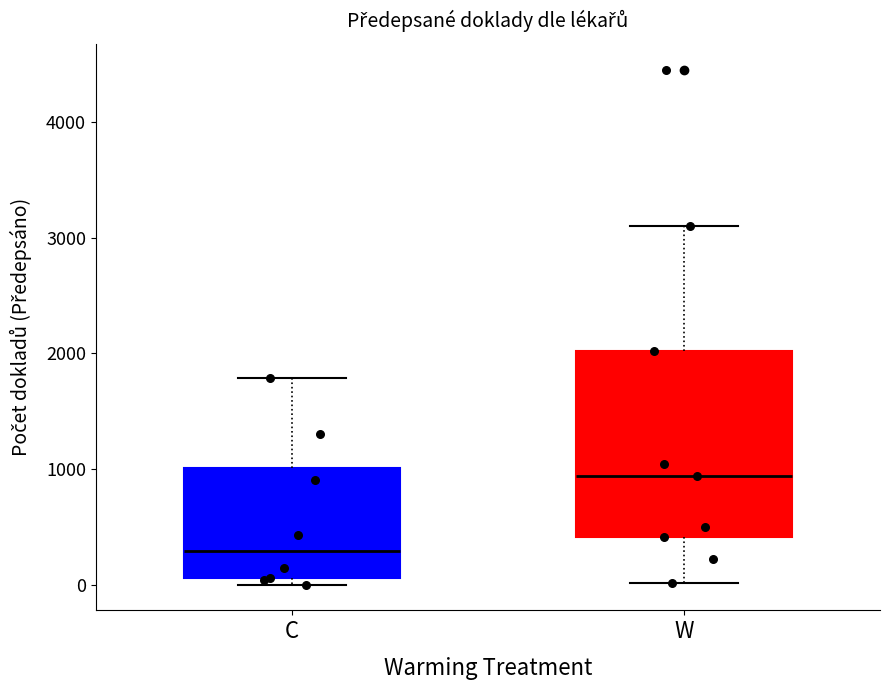

Reading left to right, read every box against the y-axis: the position of its median line, the range the box covers, and the ends of its whiskers. The values are not printed on the chart, so give them approximately, as read against the axis.

C: median 300, box 100 to 1000, whiskers 0 to 1800
W: median 900, box 400 to 2000, whiskers 0 to 3100